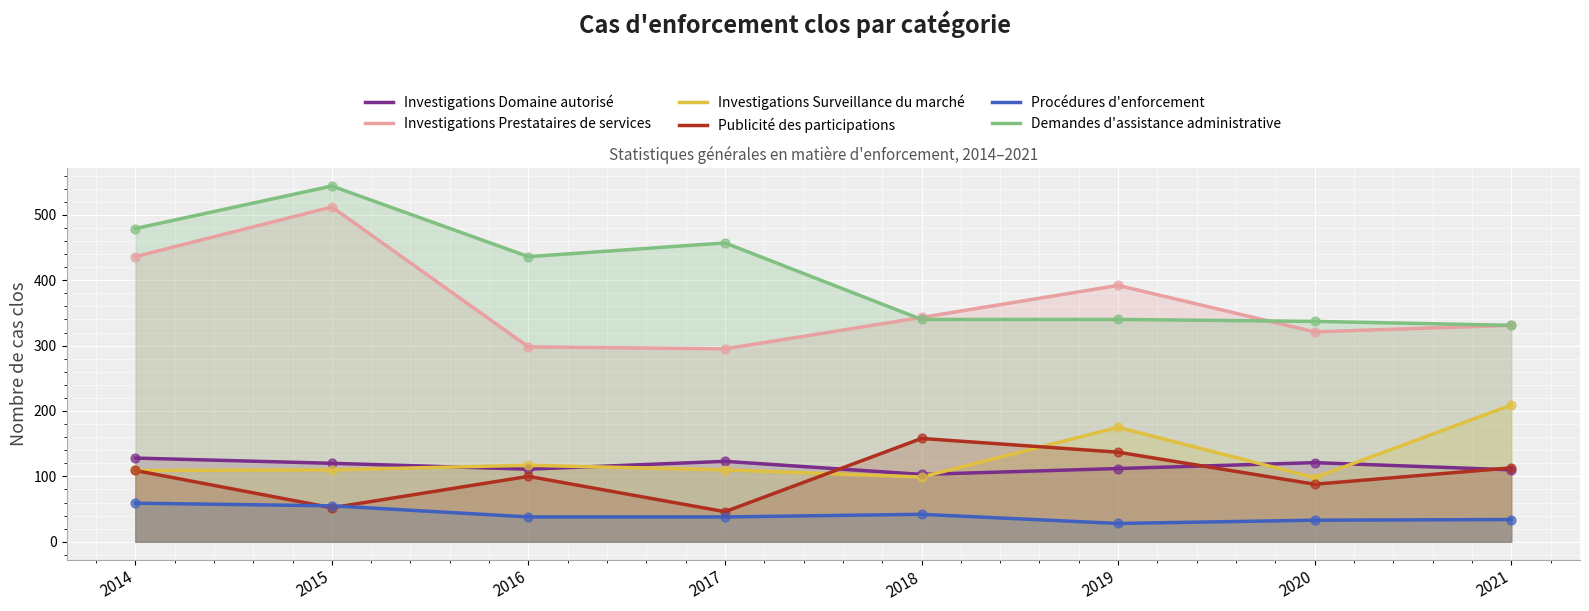

At how many categories does at least one series exceed 282?

8